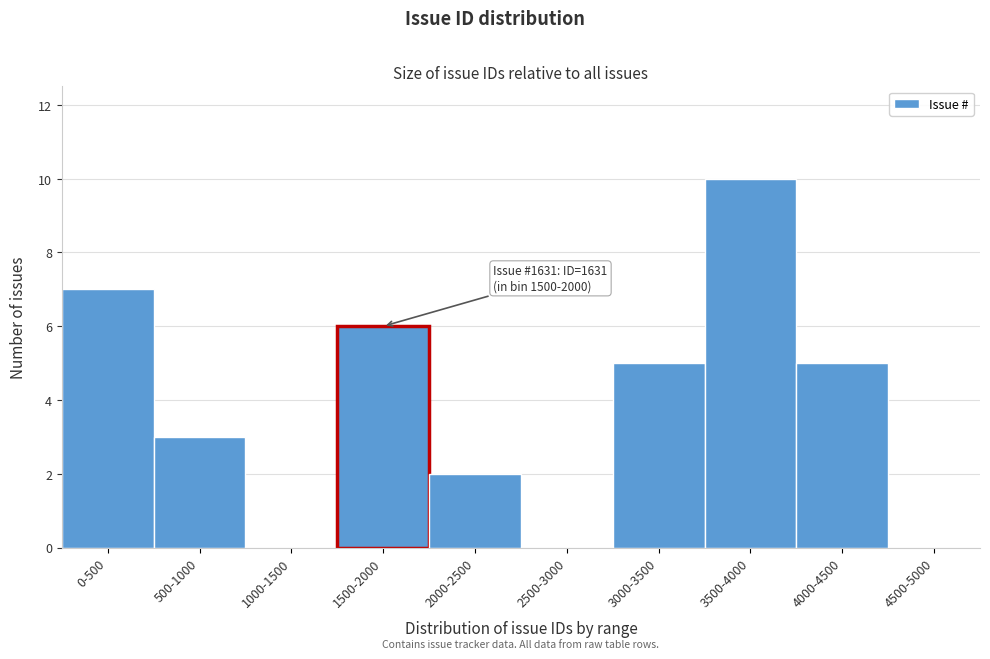

Reading left to right, extract all data points from this chart.

0-500=7	500-1000=3	1000-1500=0	1500-2000=6	2000-2500=2	2500-3000=0	3000-3500=5	3500-4000=10	4000-4500=5	4500-5000=0